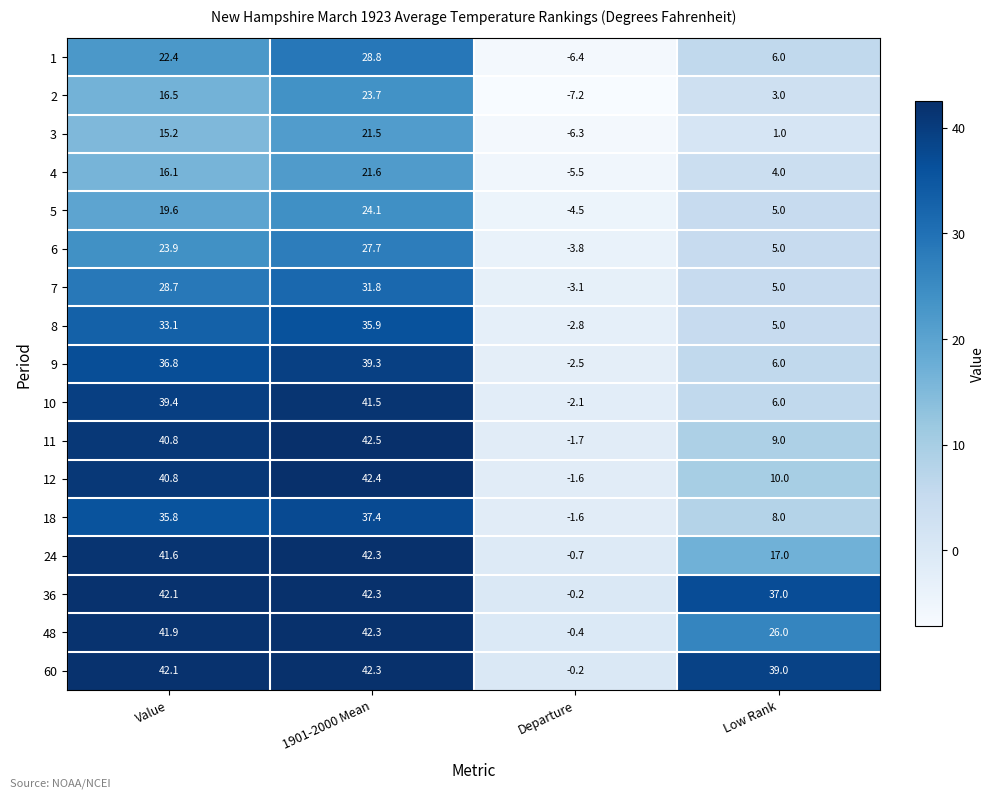

What is the maximum value shown in the chart?

42.5